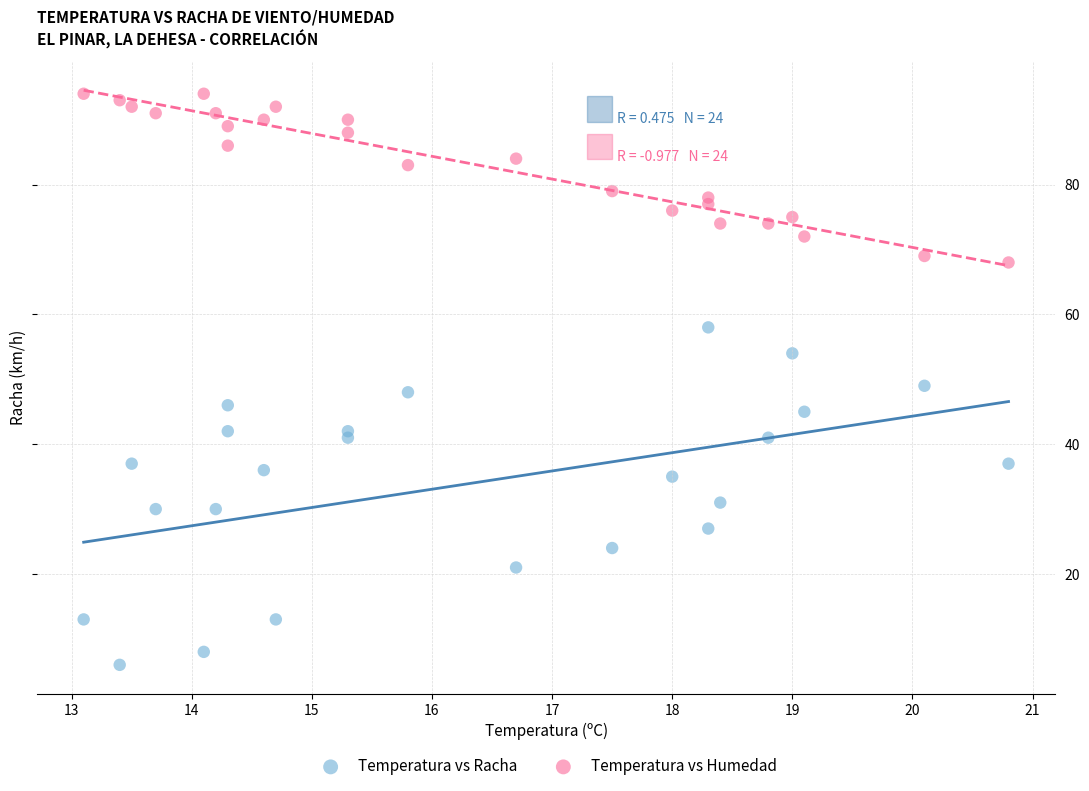

Which series has the widest spread of Y values?

Temperatura vs Racha